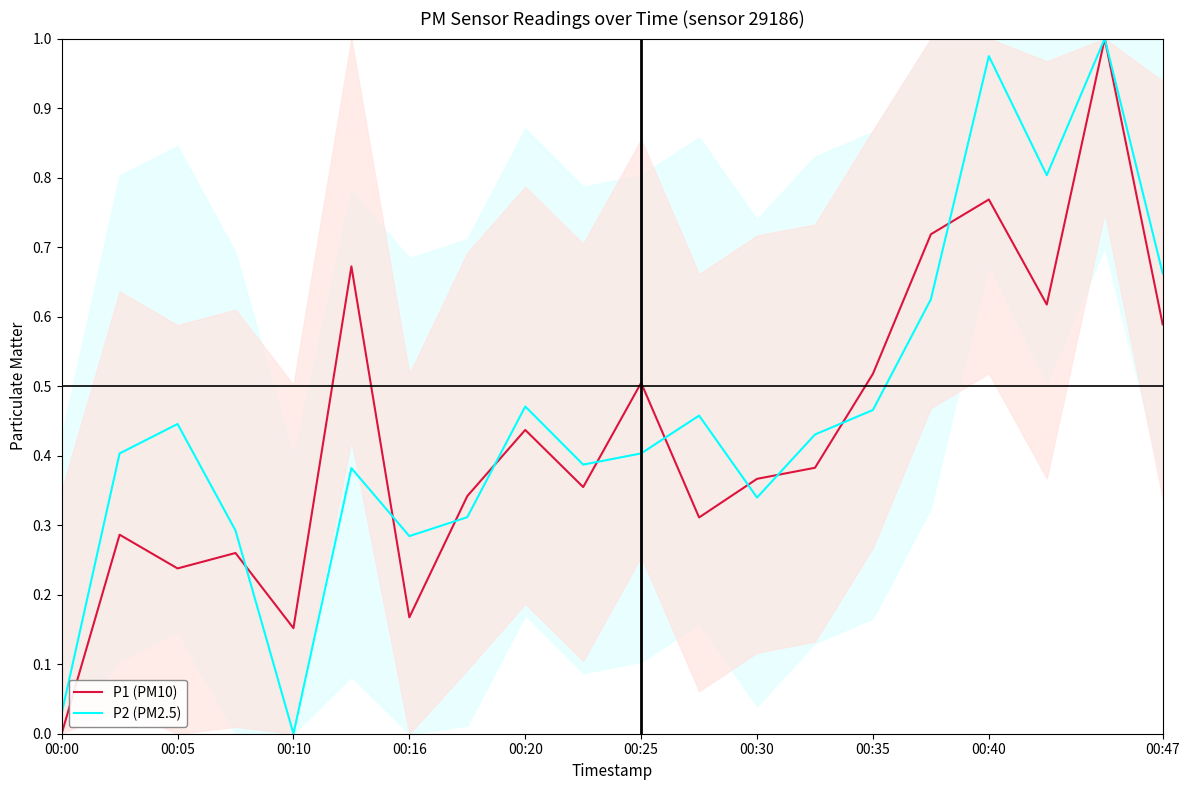

The P1 (PM10) series shows 0.3 at 00:20. True or false?

False